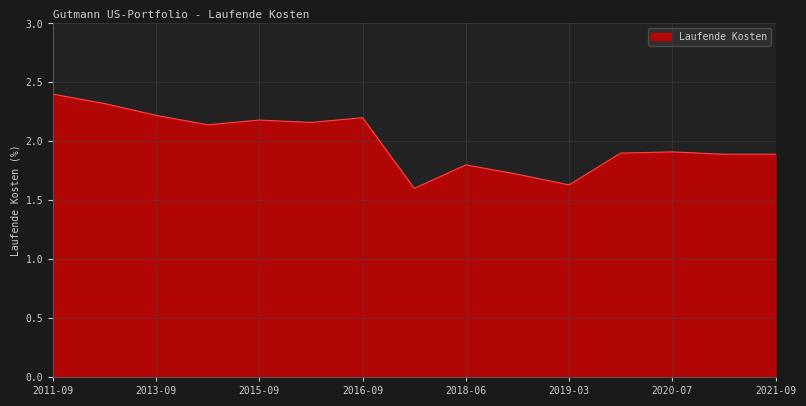

What is the difference between the maximum and minimum values?

0.8